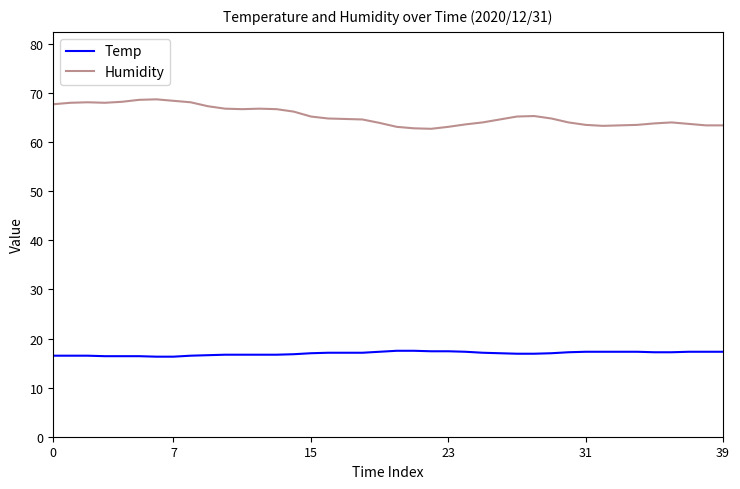

Which series has the largest total across all categories?

Humidity